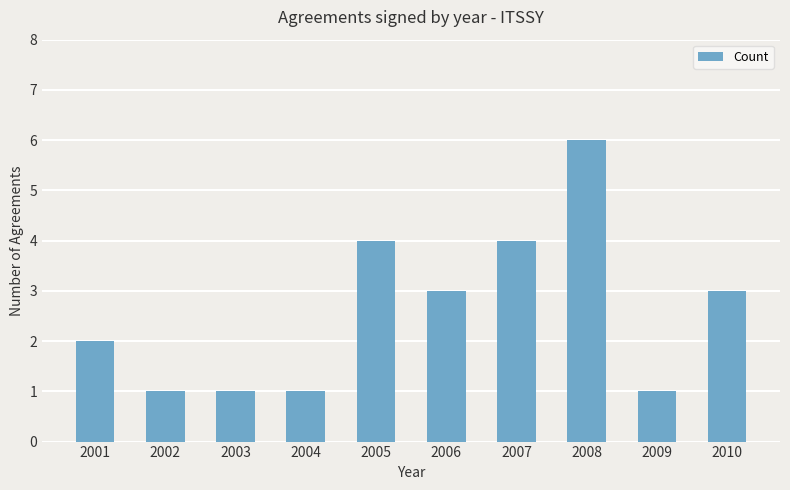

What is the greatest value displayed?

6